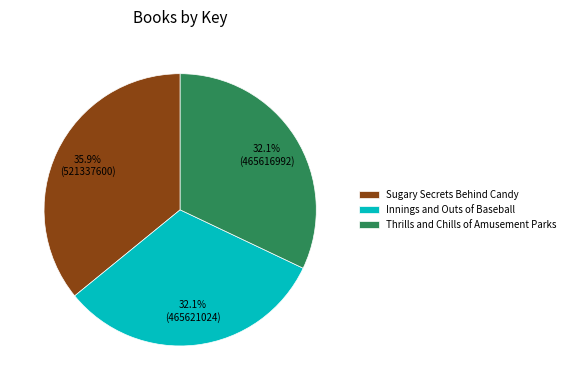

To the nearest percent, what is the average slice percentage?

33%